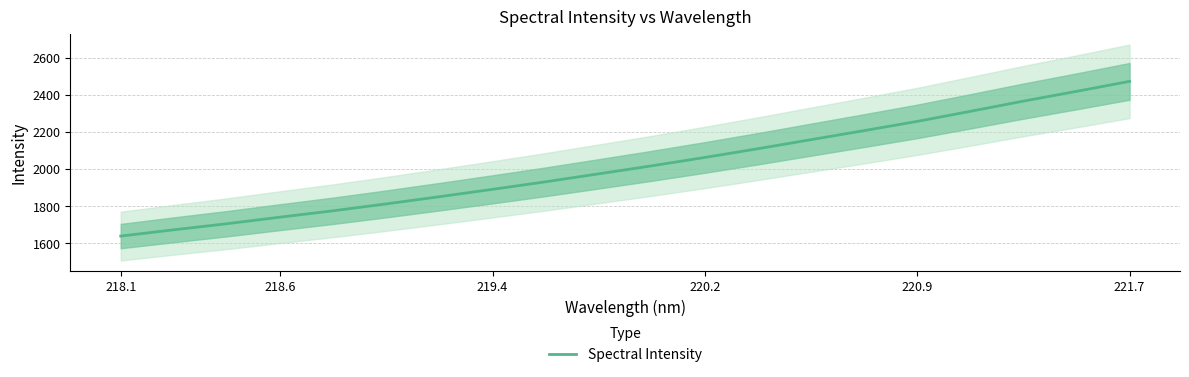

The value of Spectral Intensity at 219.4 is 457.8. True or false?

False